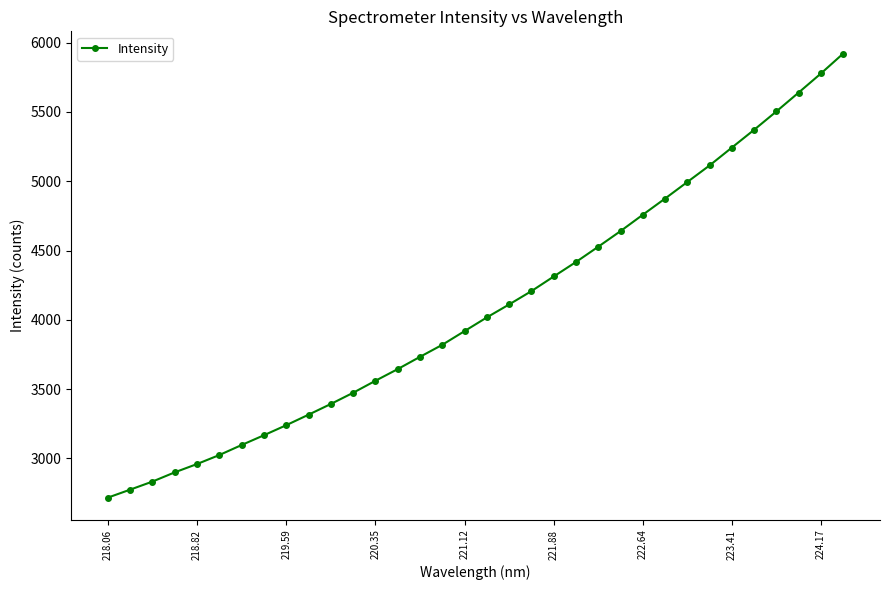

What is the difference between the second highest and minimum values?

3060.8